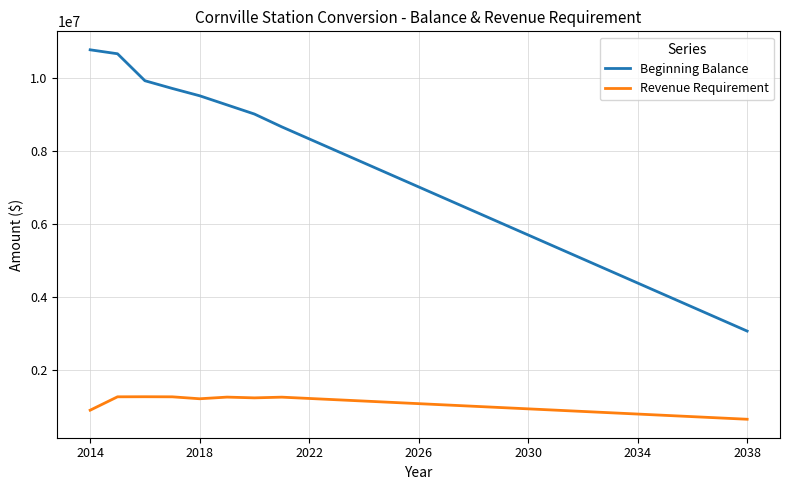

Which series has the largest total across all categories?

Beginning Balance